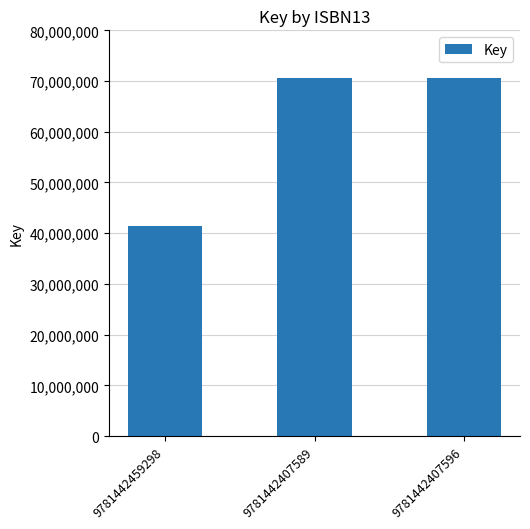

Count the number of data series in this chart.

1